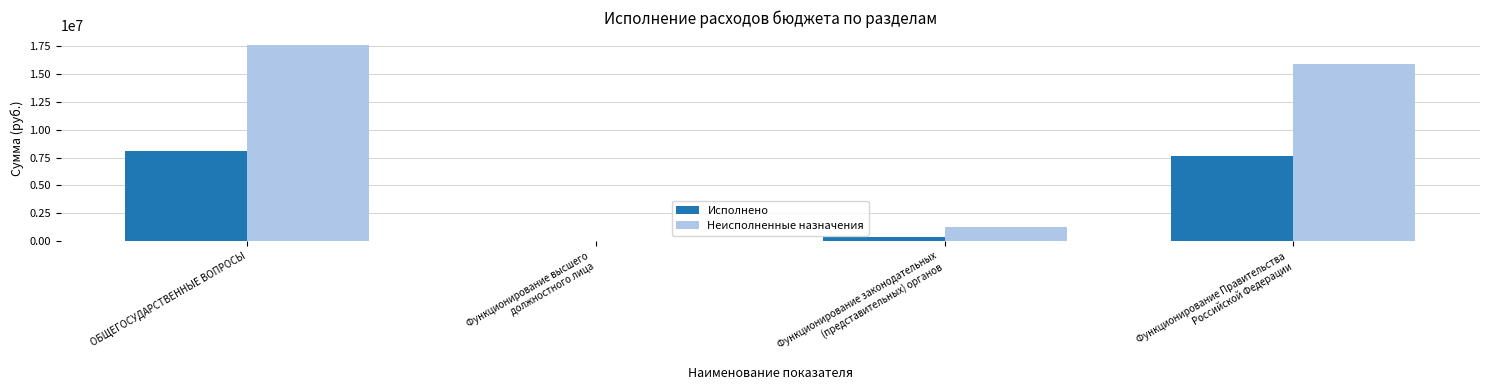

Where is Исполнено nearest to the value 4050923?

Функционирование Правительства
Российской Федерации